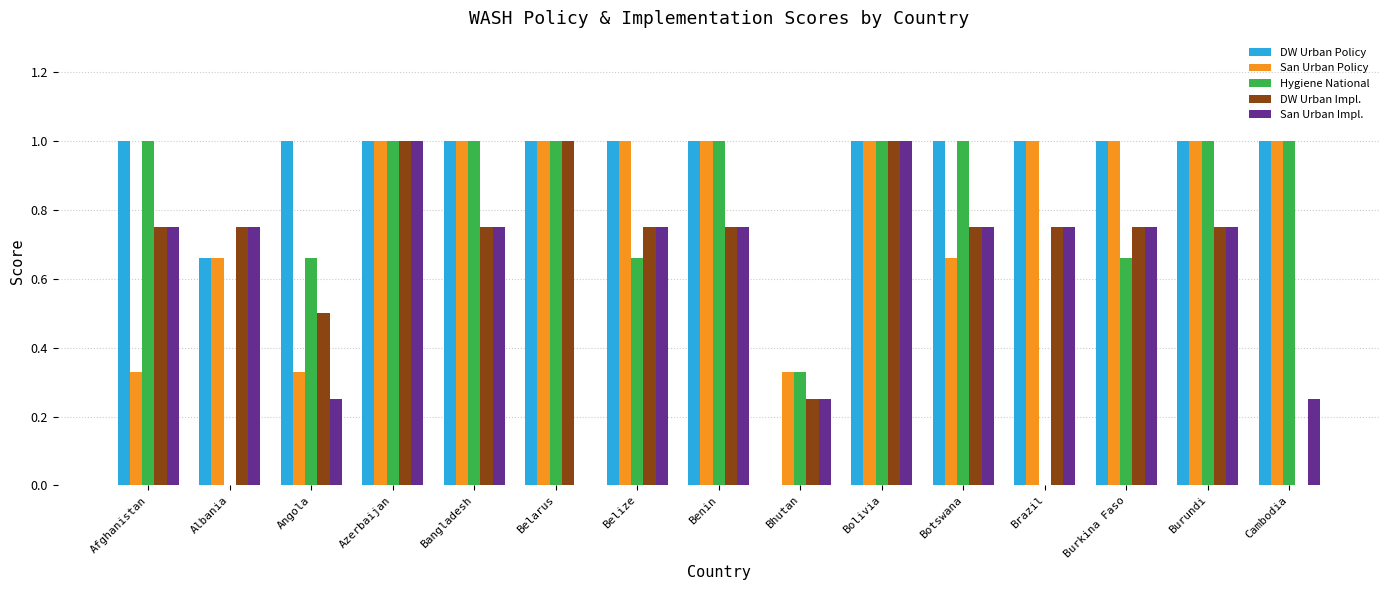

What is the sum of all DW Urban Impl. values?

10.5